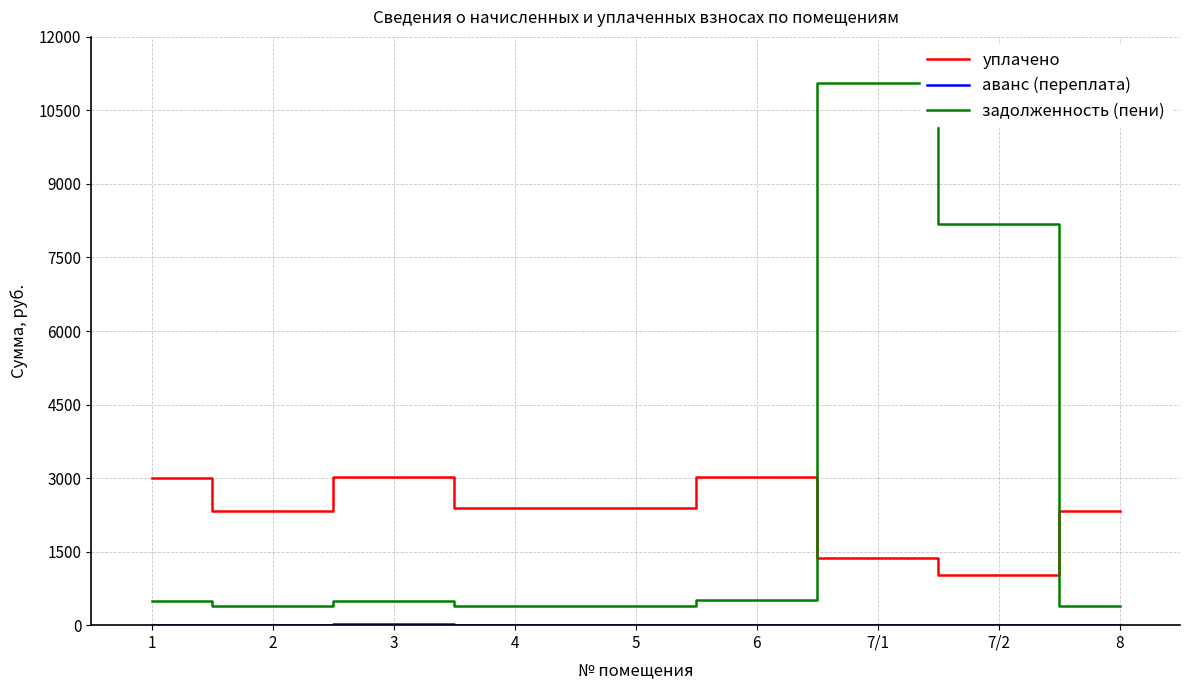

Which series has the largest total across all categories?

задолженность (пени)